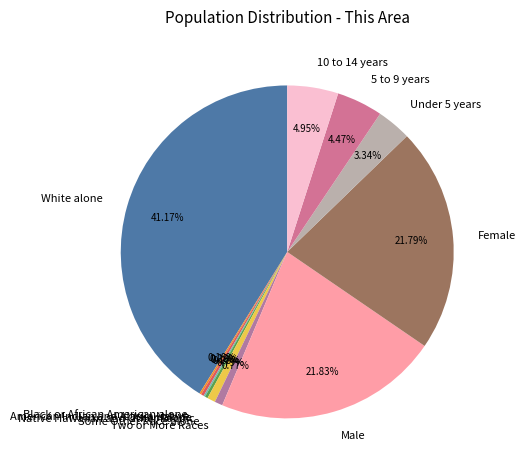

Which category has the biggest portion of the pie?

White alone